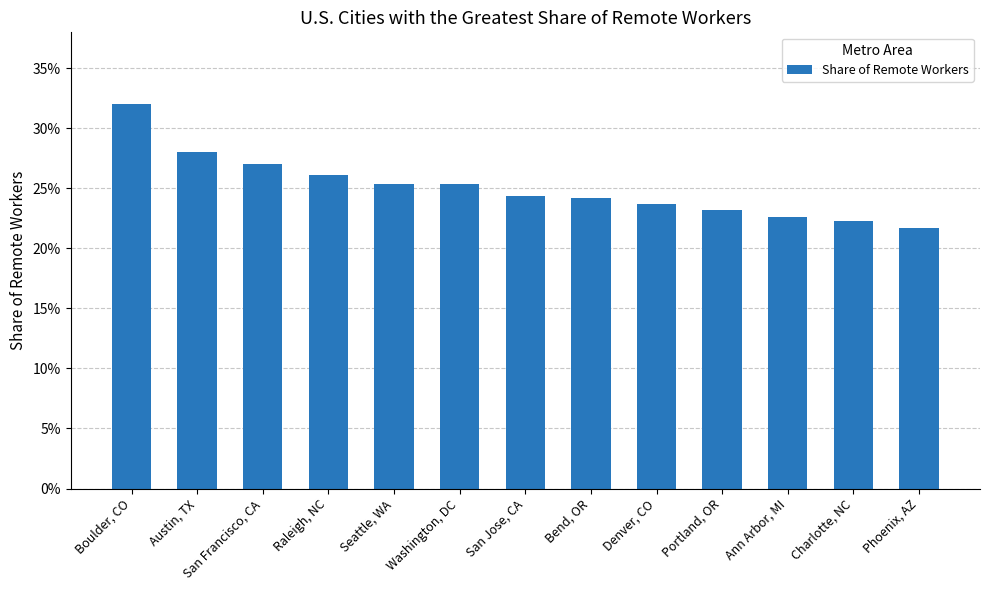

Are the bars grouped side by side (vs. stacked)?

No